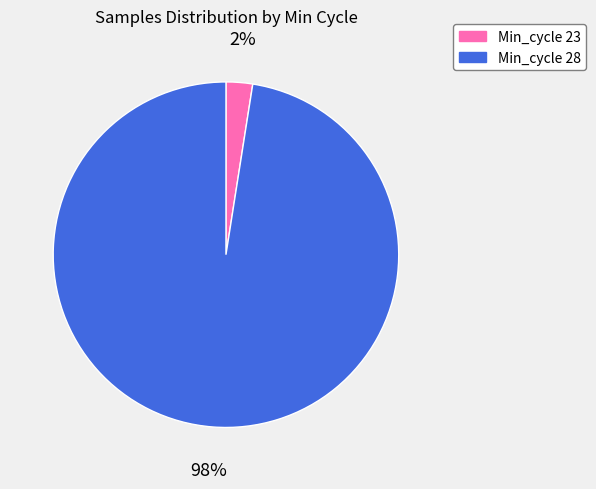

To the nearest percent, what is the average slice percentage?

50%